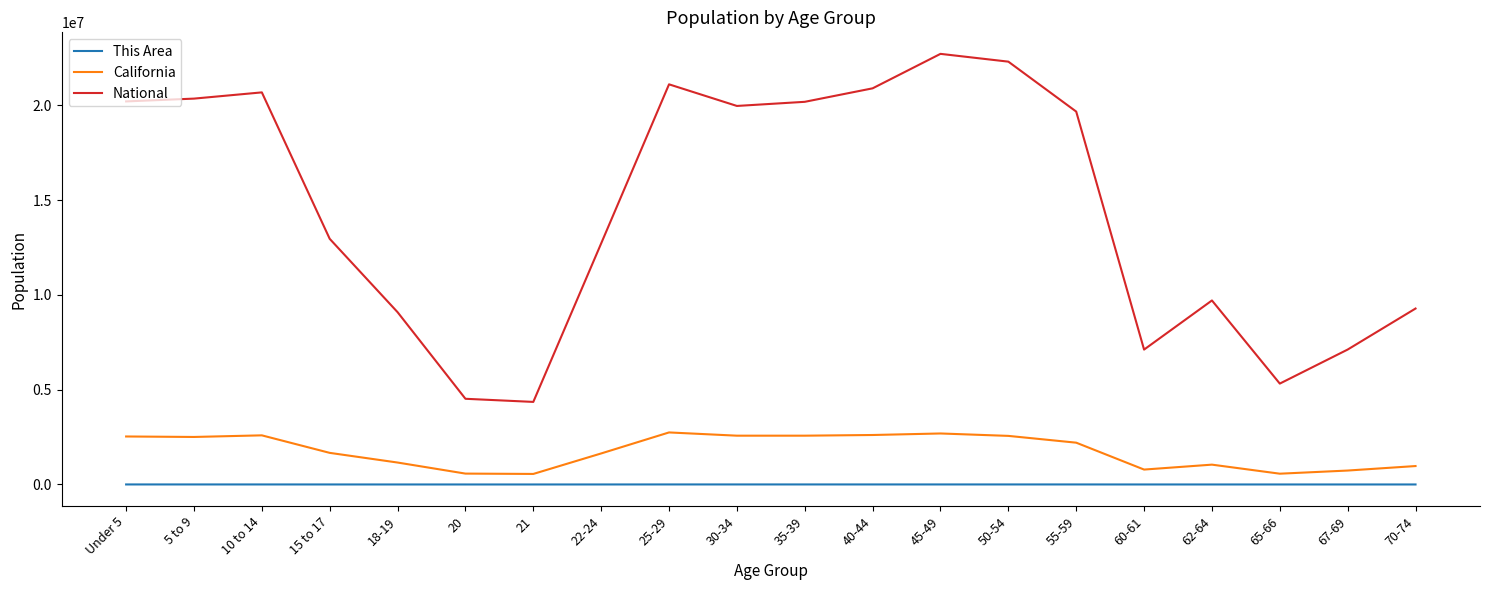

At 35-39, list the series in order from smallest to largest.

This Area, California, National